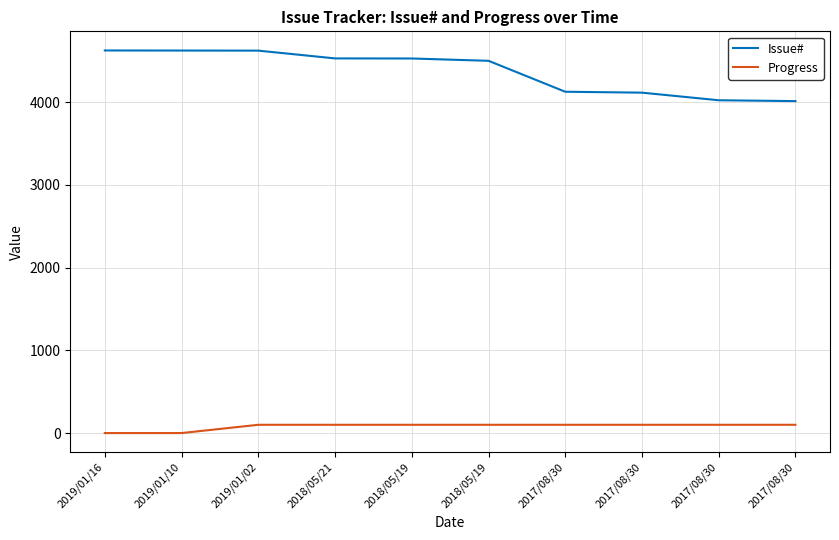

Reading left to right, list all the values displayed in this chart.

Issue#: 4625	4624	4623	4529	4528	4500	4126	4115	4023	4013
Progress: 0	0	100	100	100	100	100	100	100	100